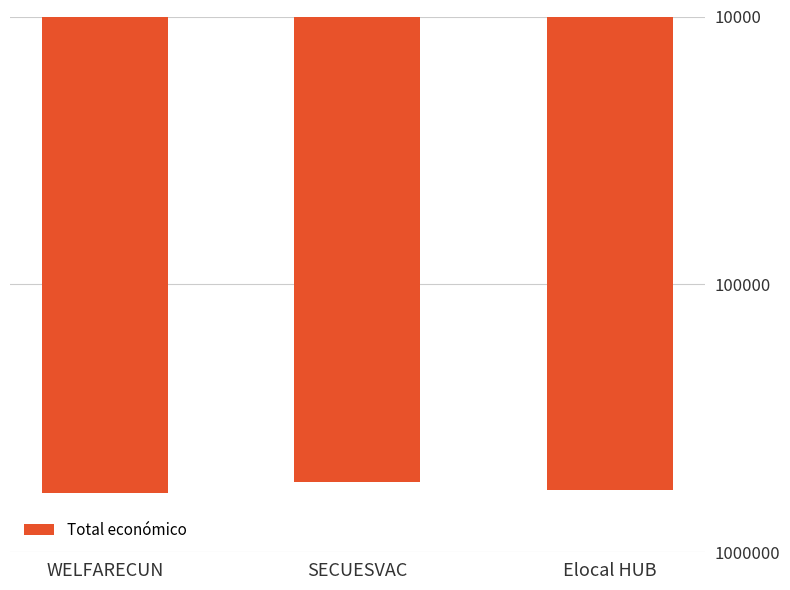

What is the value of the 3rd bar from the left?

586120